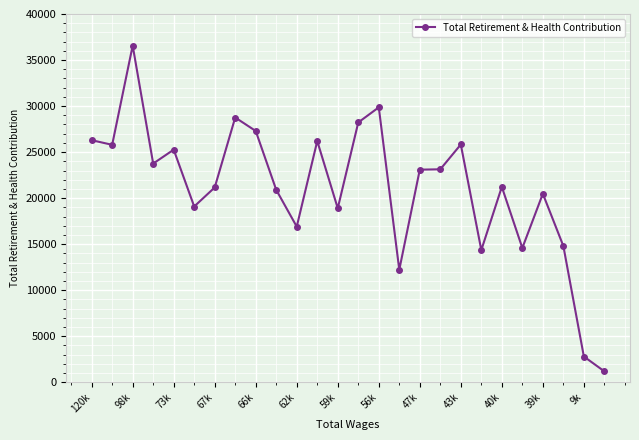

What is the average value?

21102